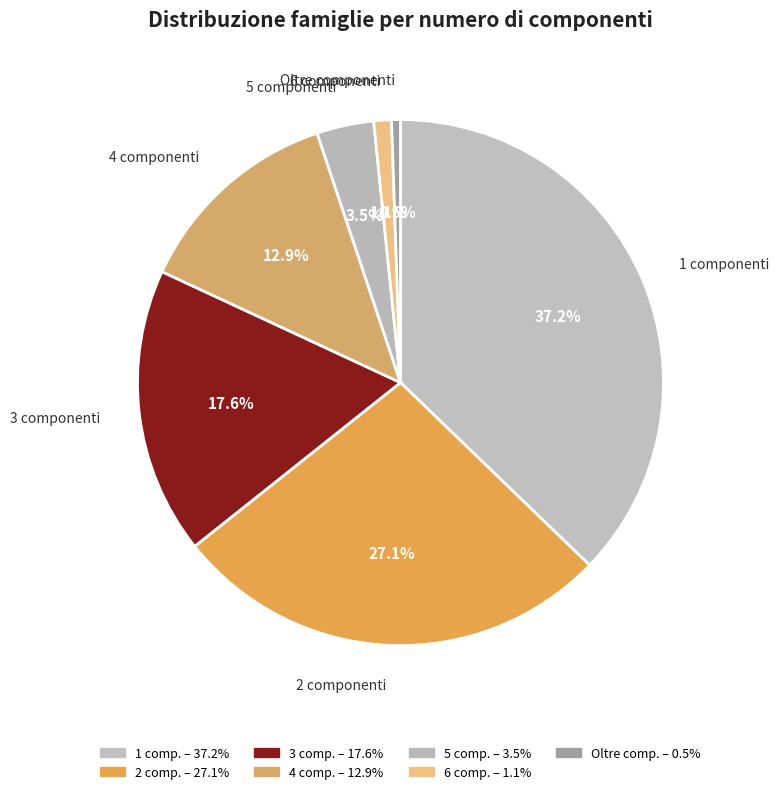

Combined, what portion of the pie is 3 and 4?

30.6%